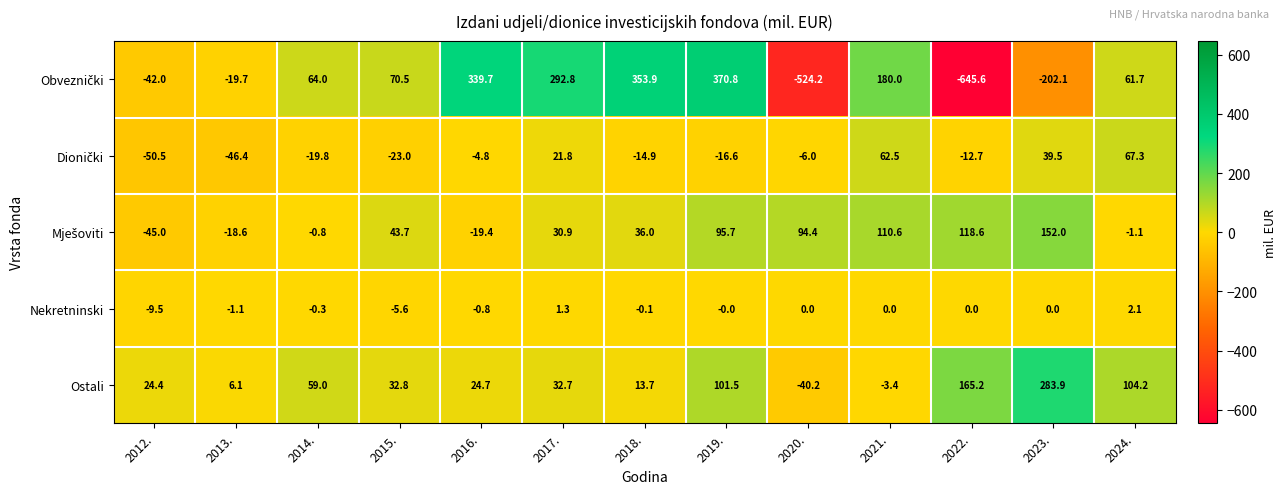

What is the average value of the Ostali series?

61.9